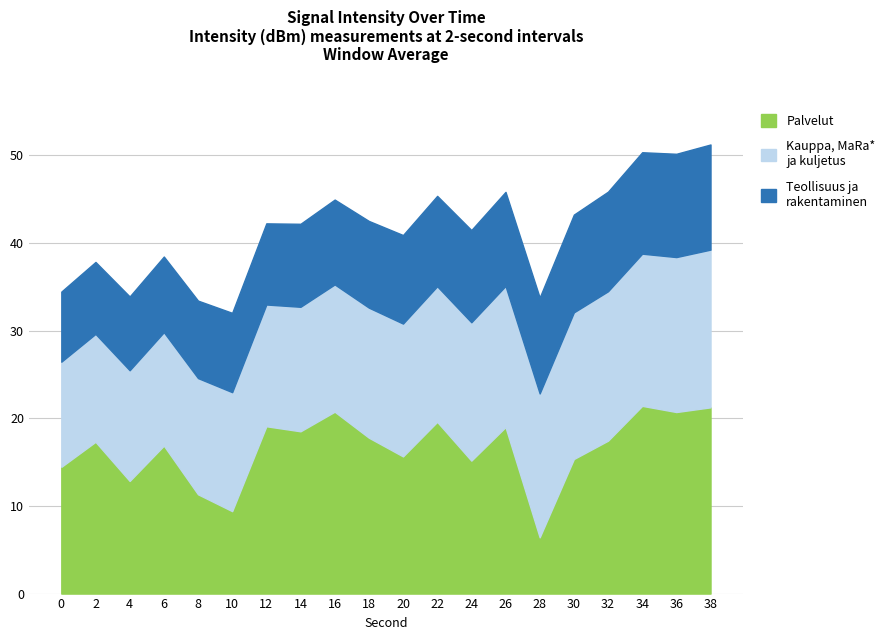

What is the total value across all series at 32?

45.9